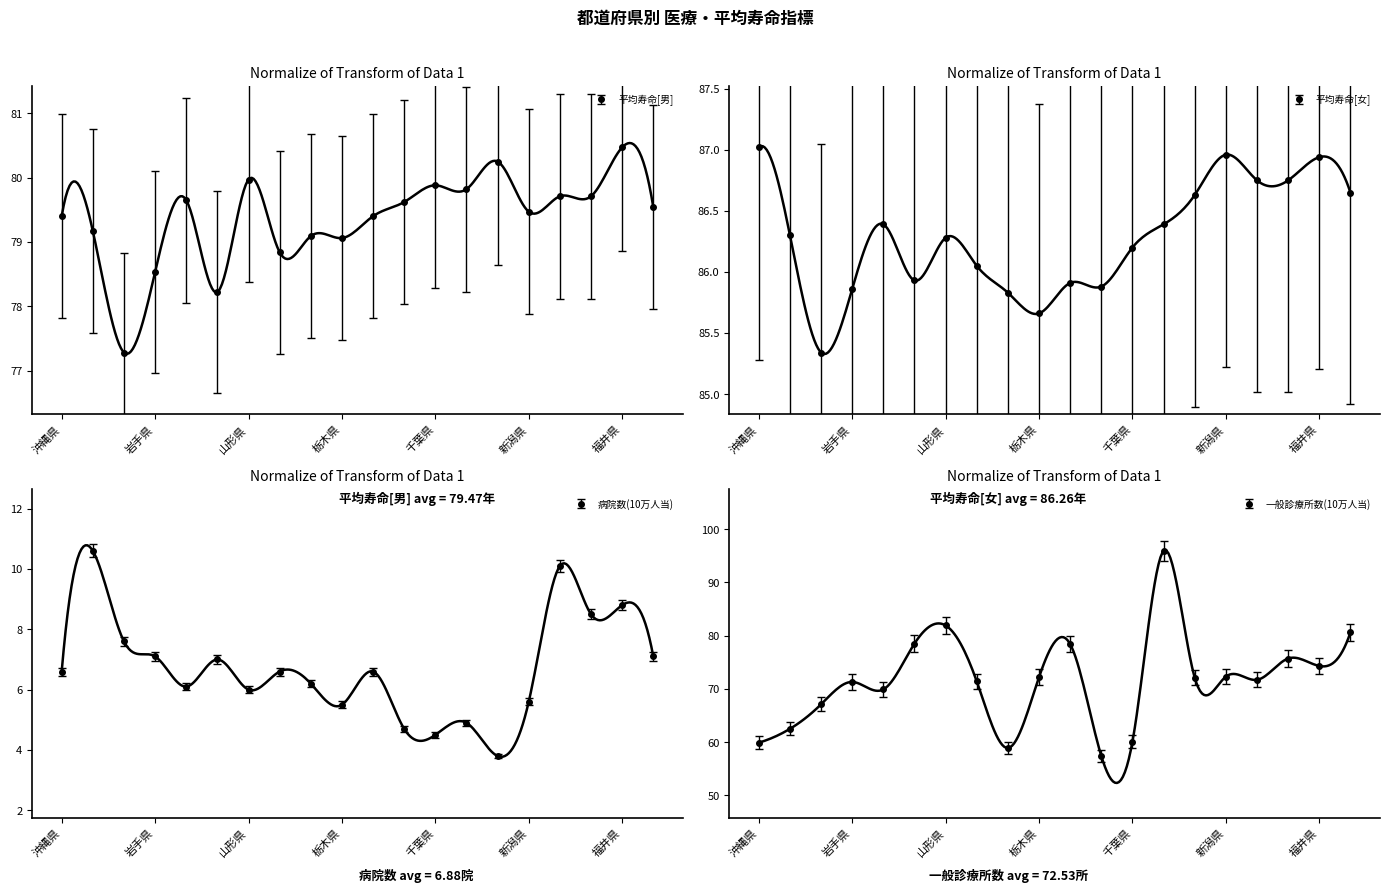

Which series has the largest range (max minus min)?

一般診療所数(10万人当)